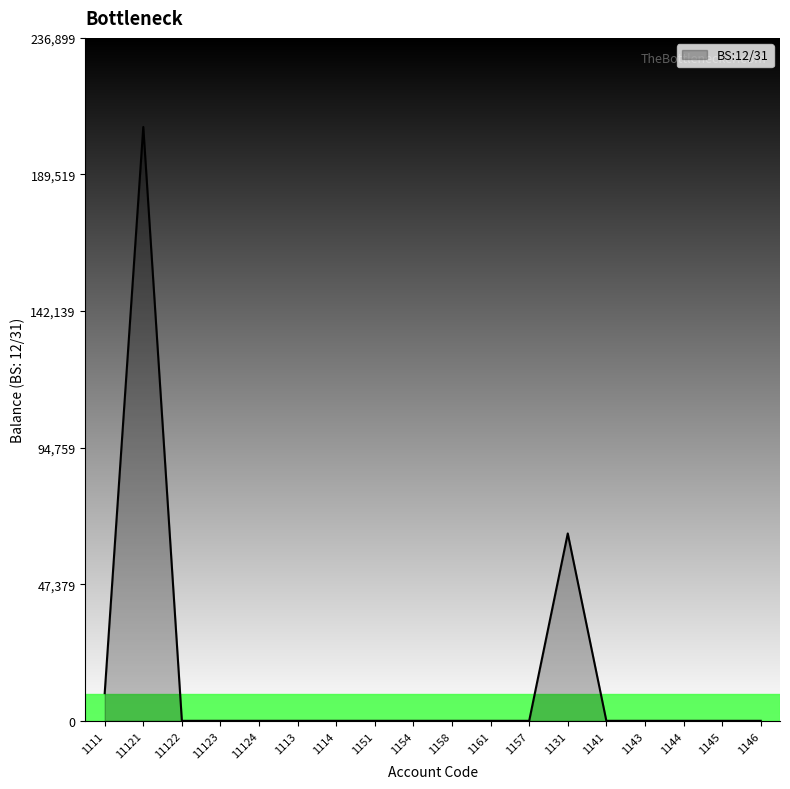

What is the maximum value shown in the chart?

206000